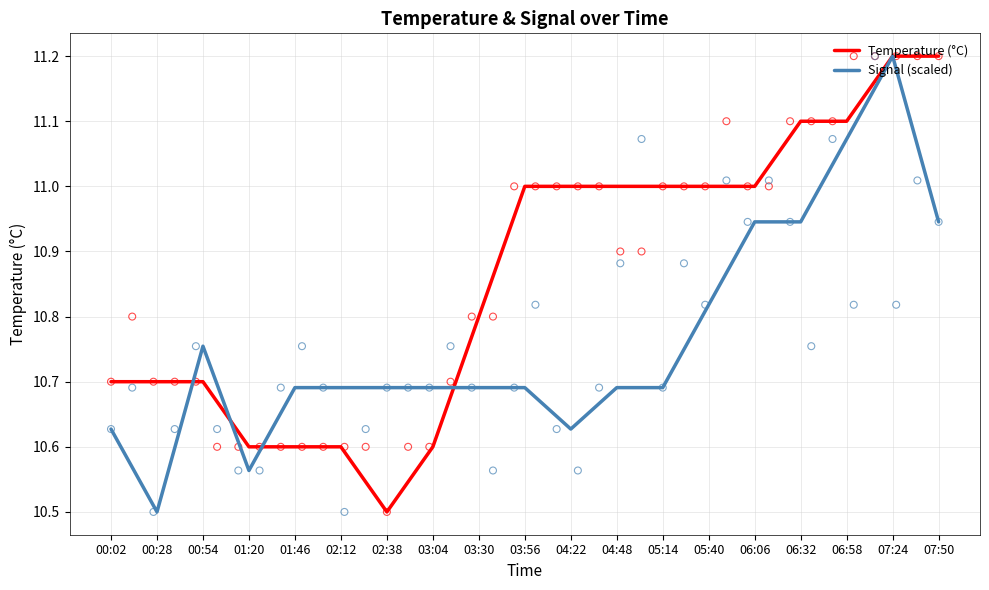

Which series has the largest Y range (max minus min)?

Temperature (°C)